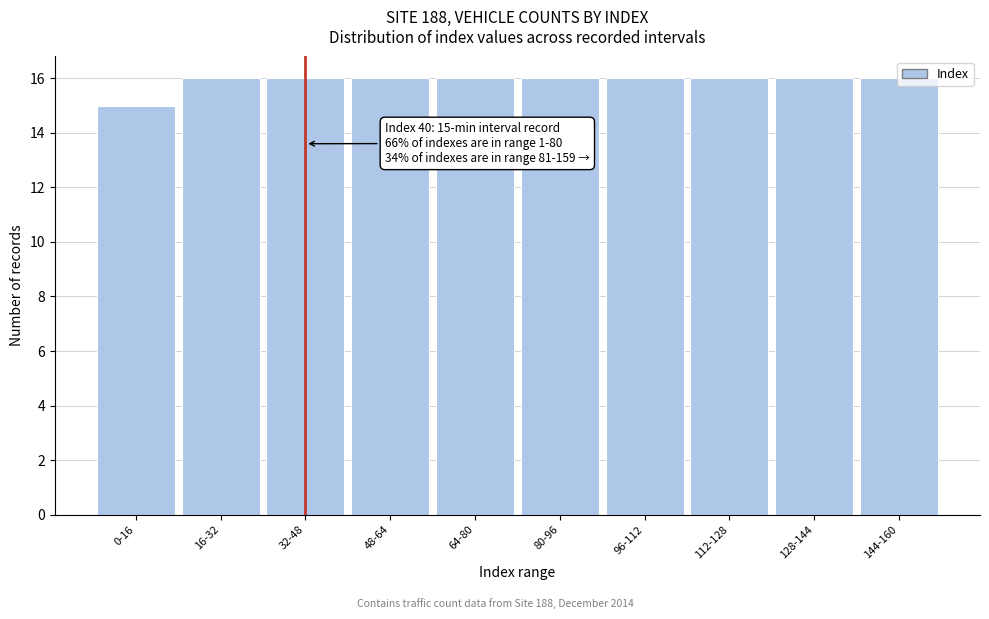

Which category has the lowest value across all series?

0-16